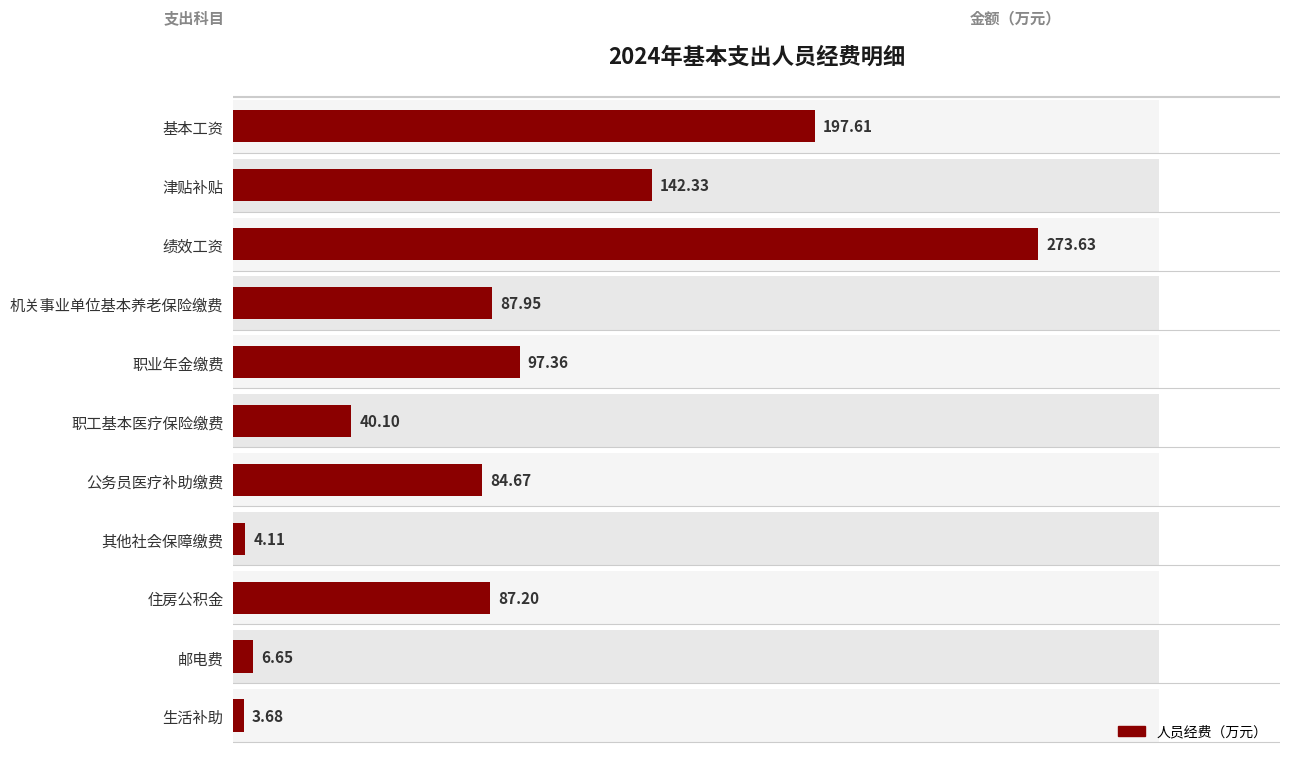

Rank the categories by value from highest to lowest.

绩效工资, 基本工资, 津贴补贴, 职业年金缴费, 机关事业单位基本养老保险缴费, 住房公积金, 公务员医疗补助缴费, 职工基本医疗保险缴费, 邮电费, 其他社会保障缴费, 生活补助